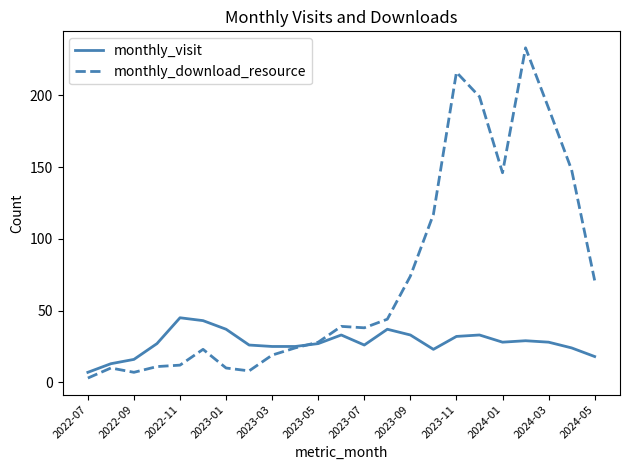

What is the minimum value shown in the chart?

3